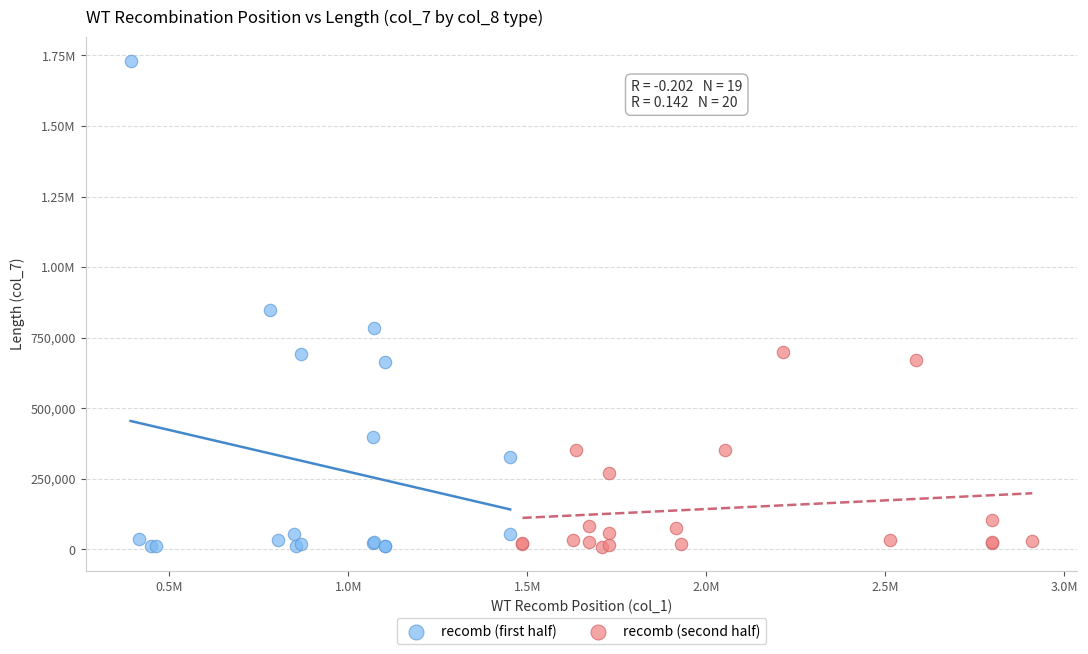

What are all the series names shown in the legend?

recomb (first half), recomb (second half)